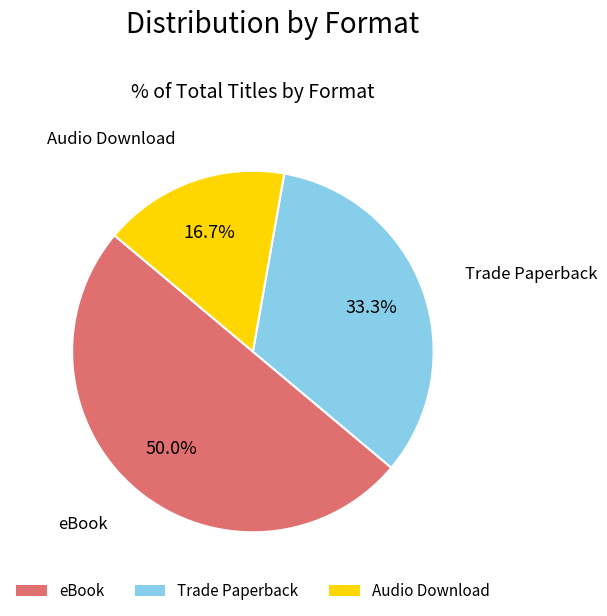

Which has a higher value, eBook or Trade Paperback?

eBook